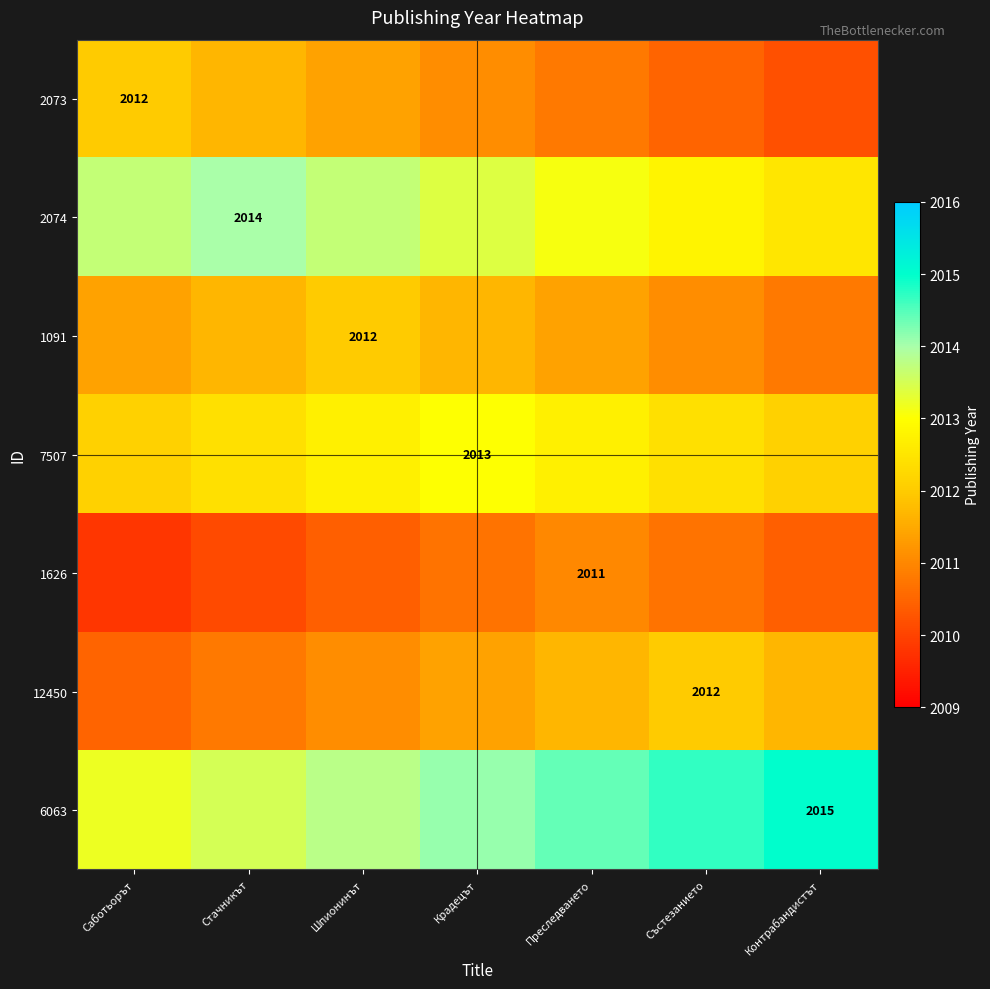

How many data points in 1626 are less than 2010?

1